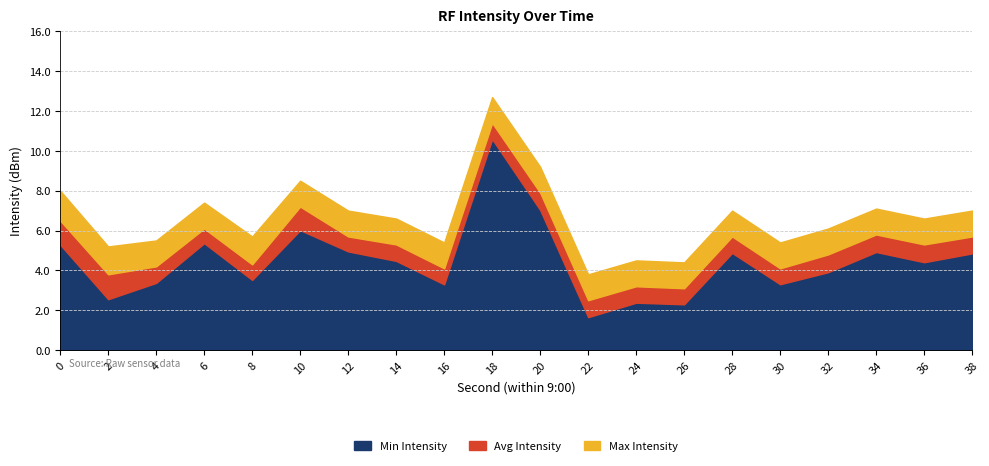

What is the highest value of the Min Intensity series?

10.6